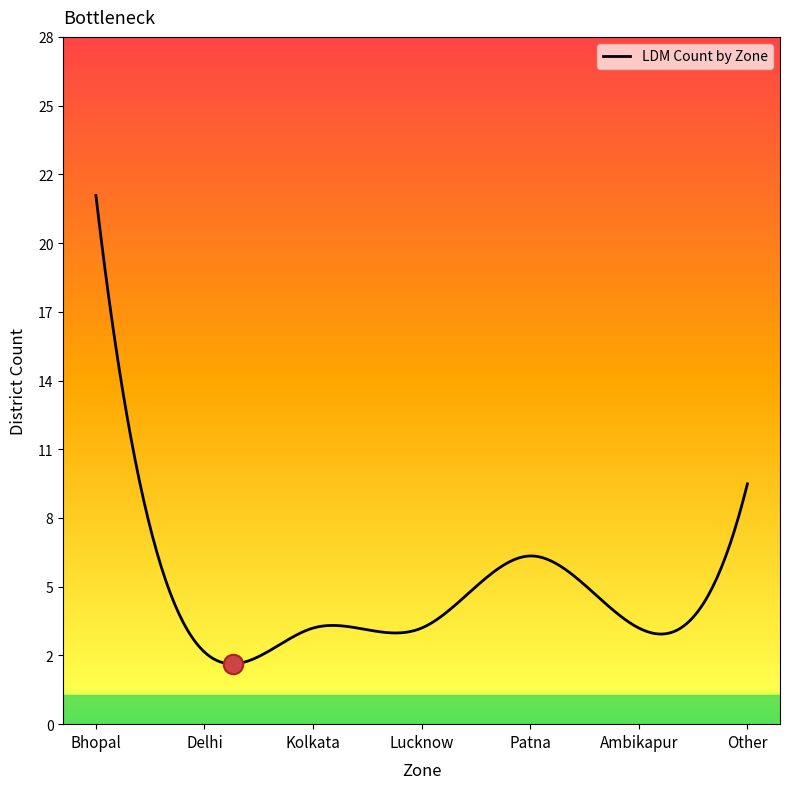

What position from the left is Bhopal?

1